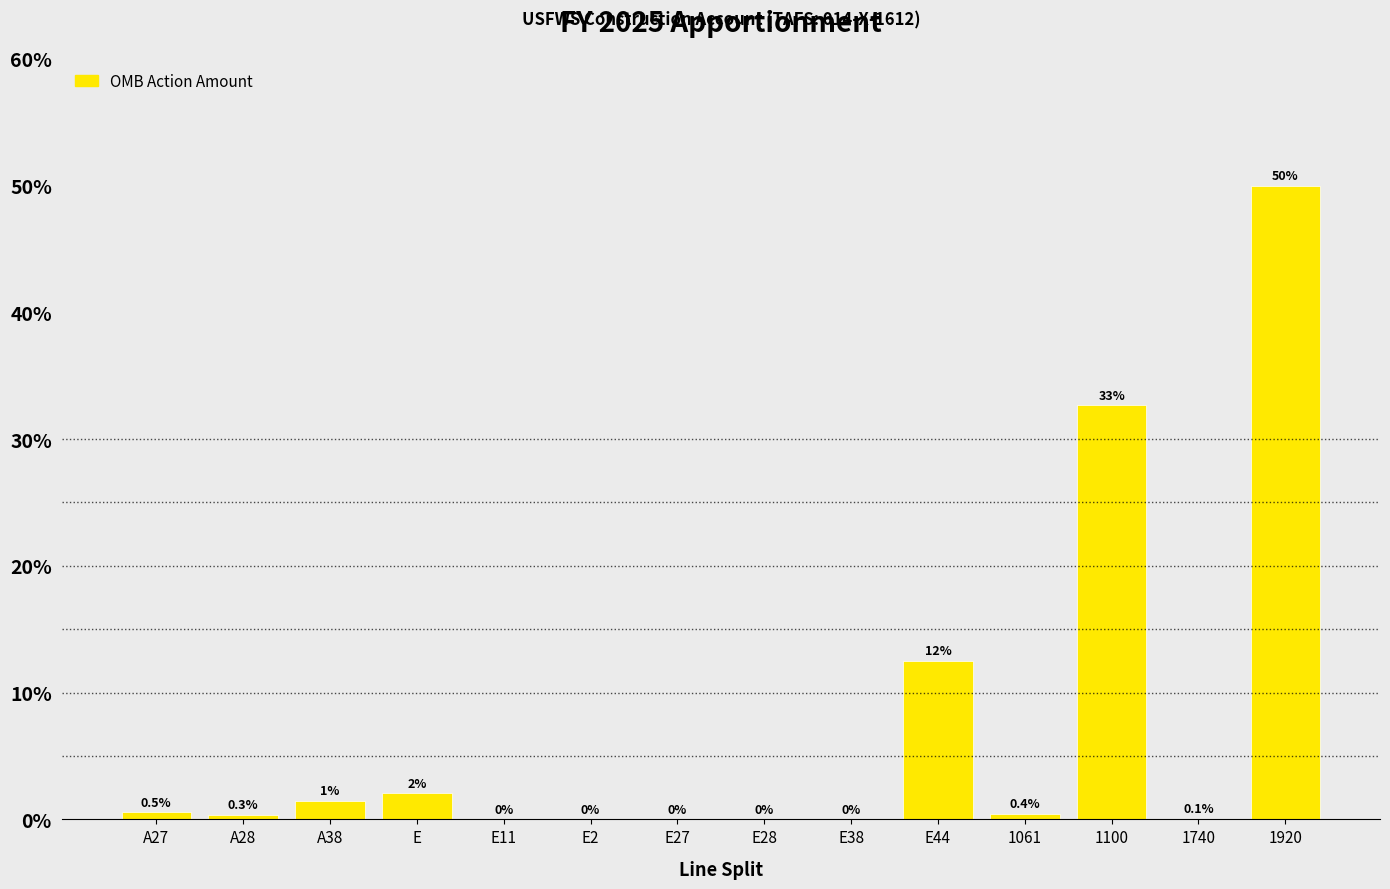

True or false: the data shows 0.4 at 1061.

True